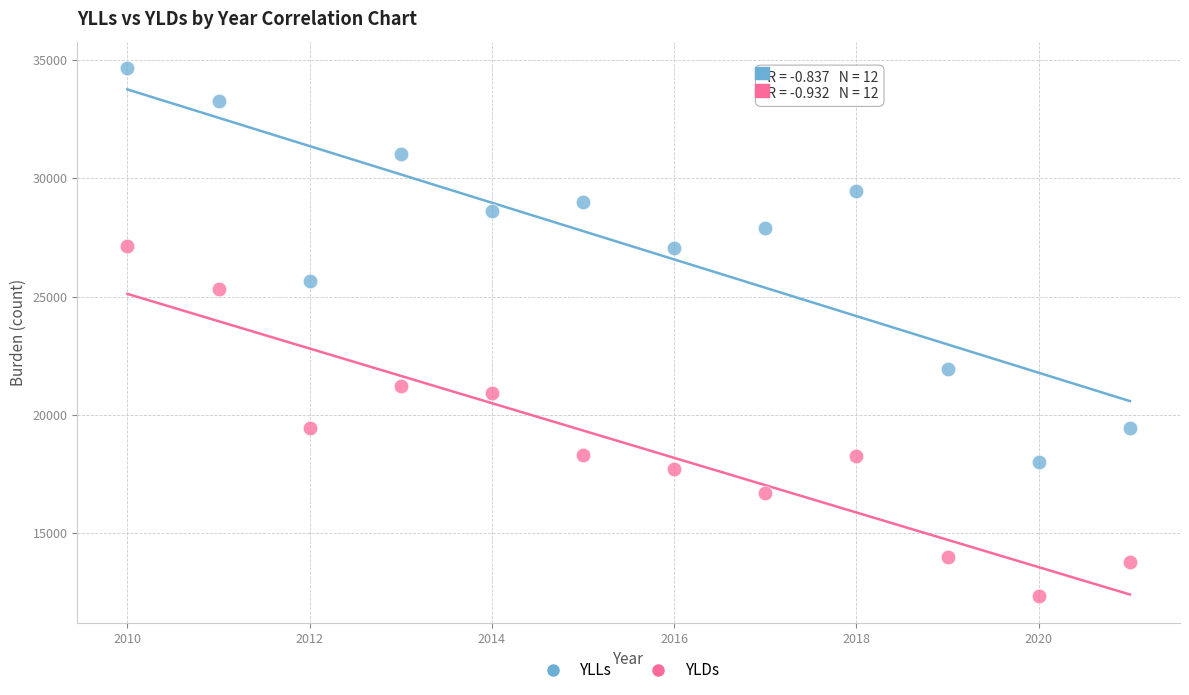

Which series reaches the minimum Y coordinate?

YLDs